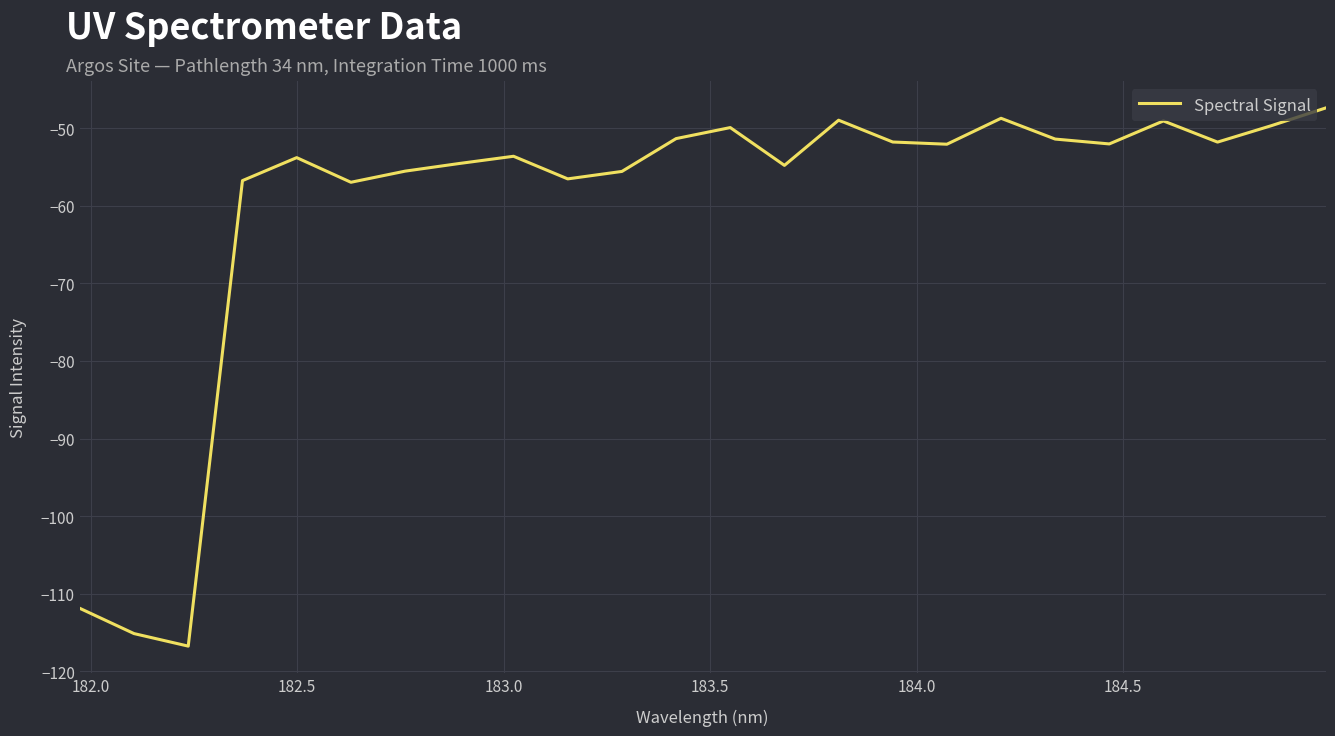

What is the minimum value shown in the chart?

-116.7